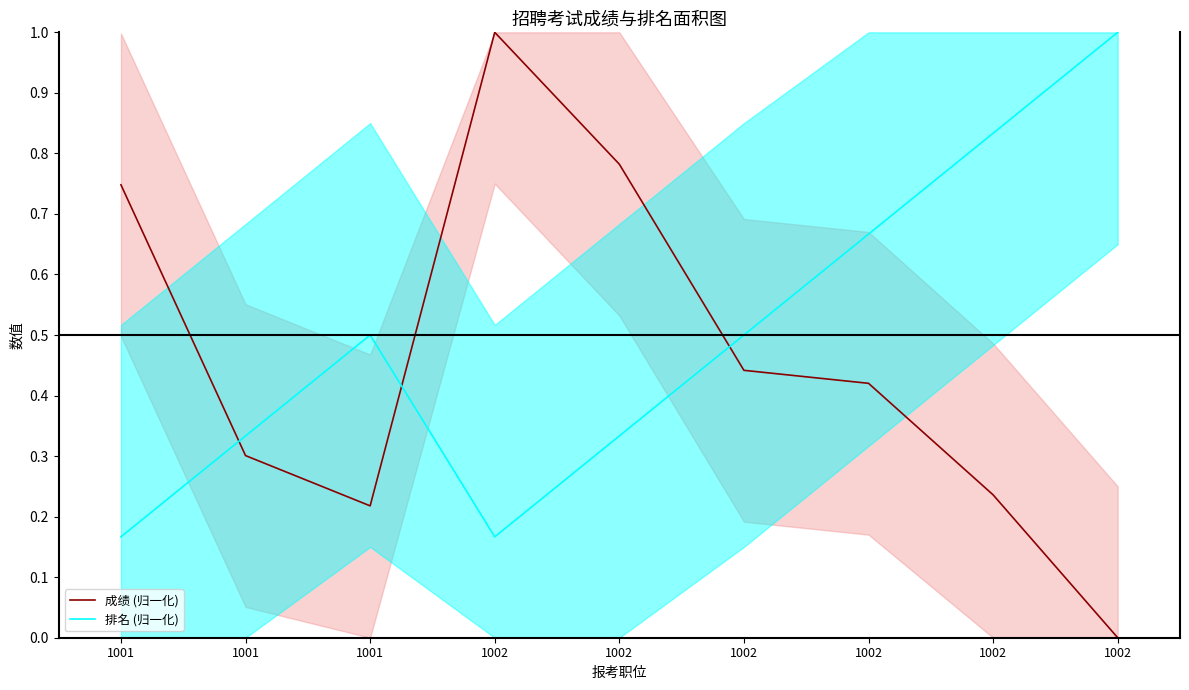

Rank the series at 1002 from lowest to highest value.

排名 (归一化), 成绩 (归一化)